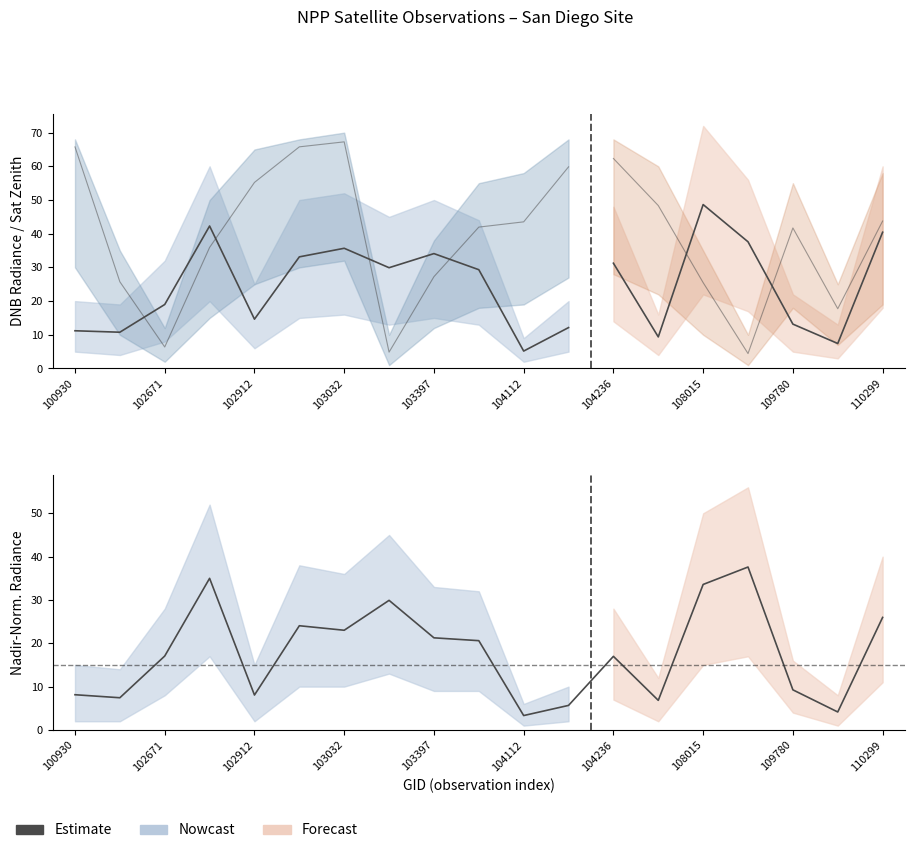

The value at 103032 is 19.0. True or false?

False